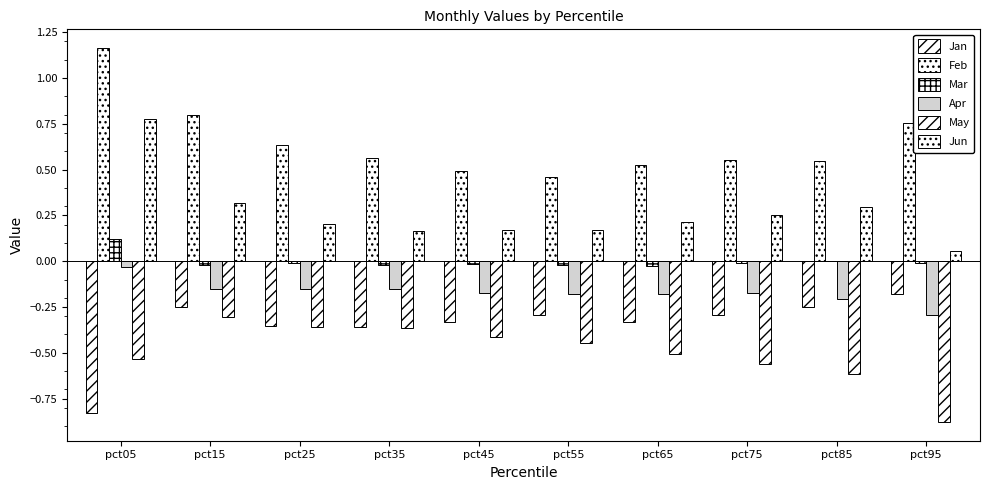

What is the maximum value for Jan?

-0.2